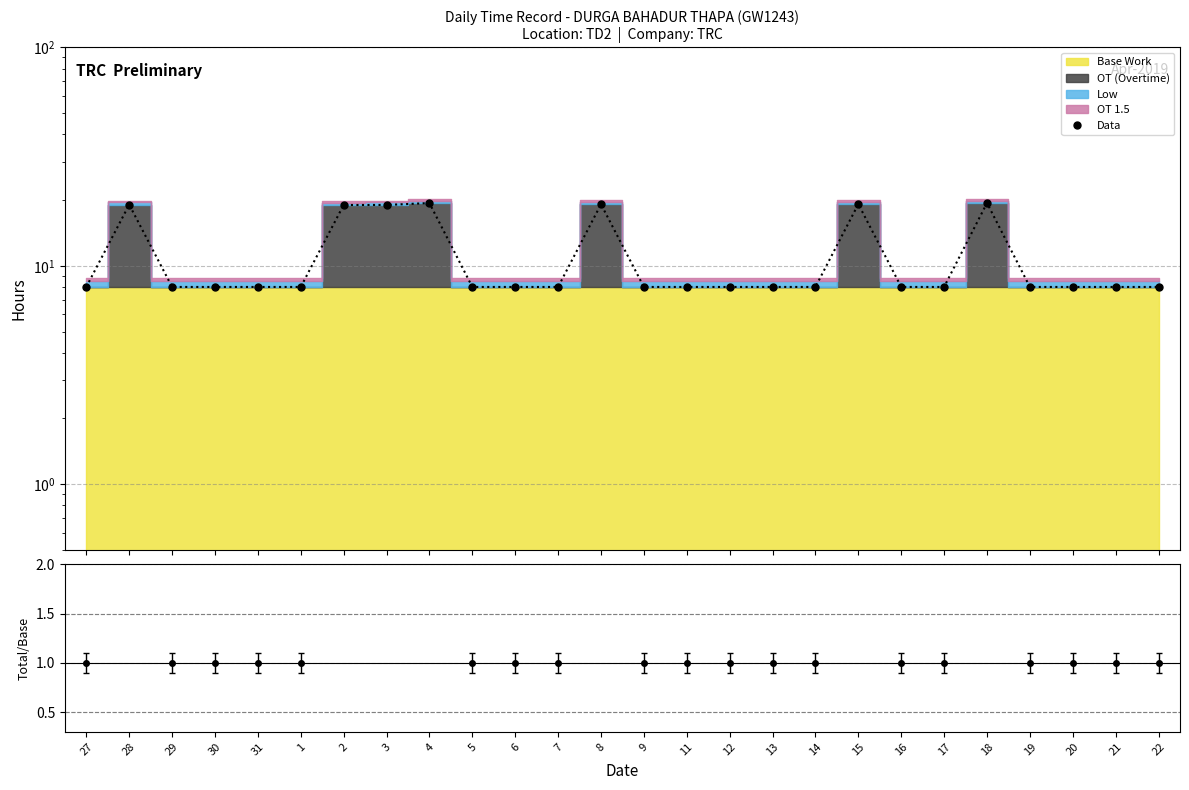

How many categories are shown in the chart?

26